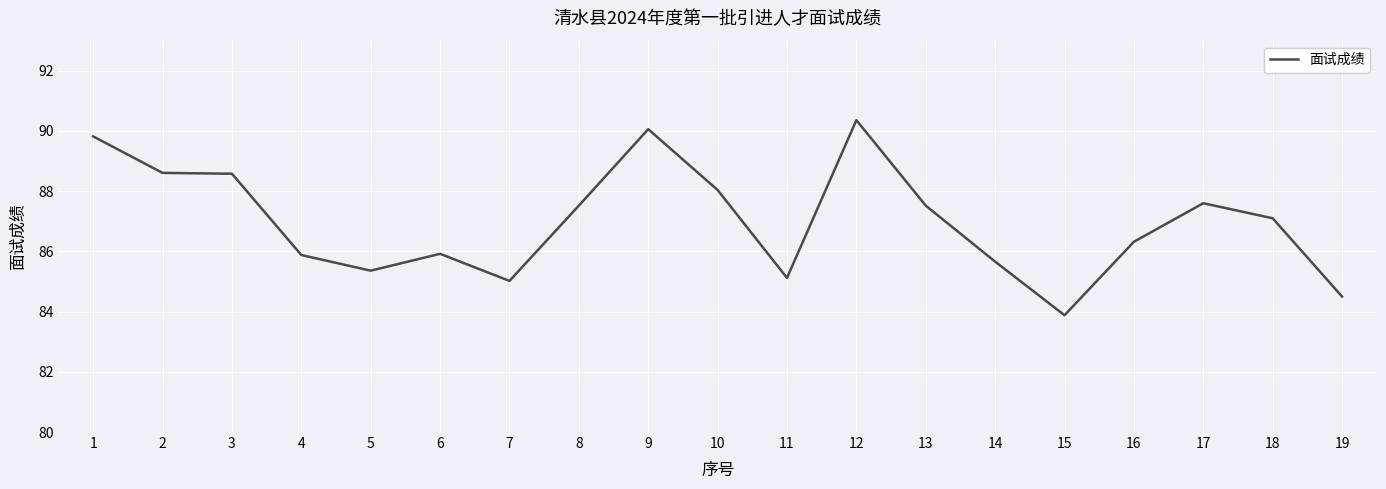

What is the sum of the values at 6 and 5?

171.3